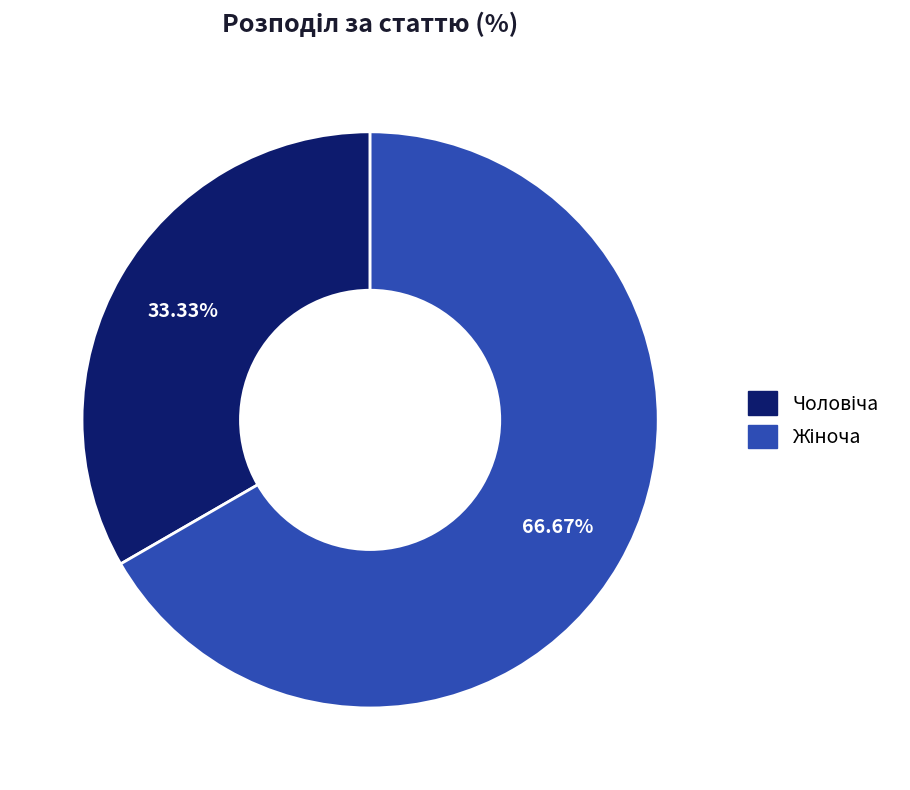

Is there a majority slice in this chart?

Yes